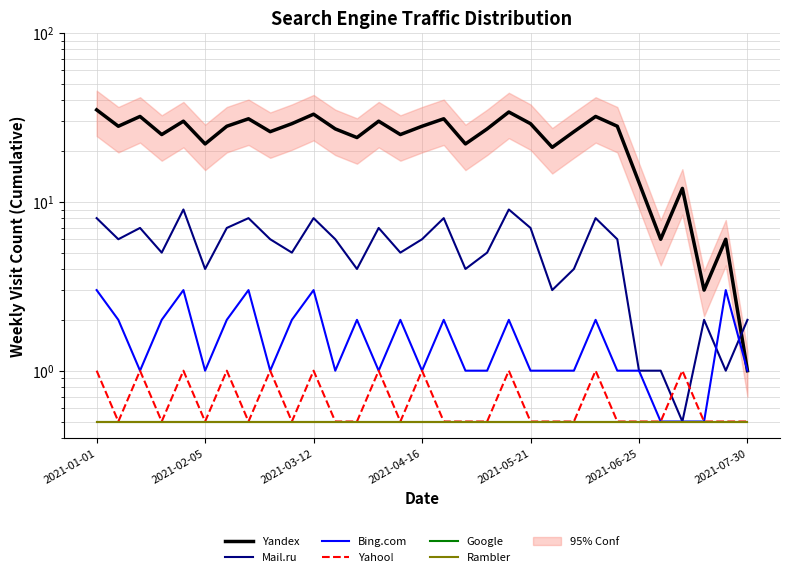

At which label is Rambler closest to 0?

2021-01-01